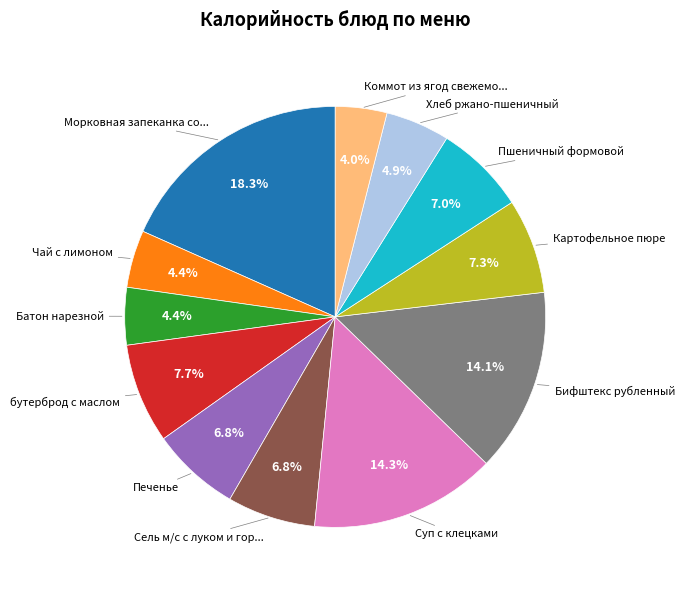

How many slices are in this pie chart?

12